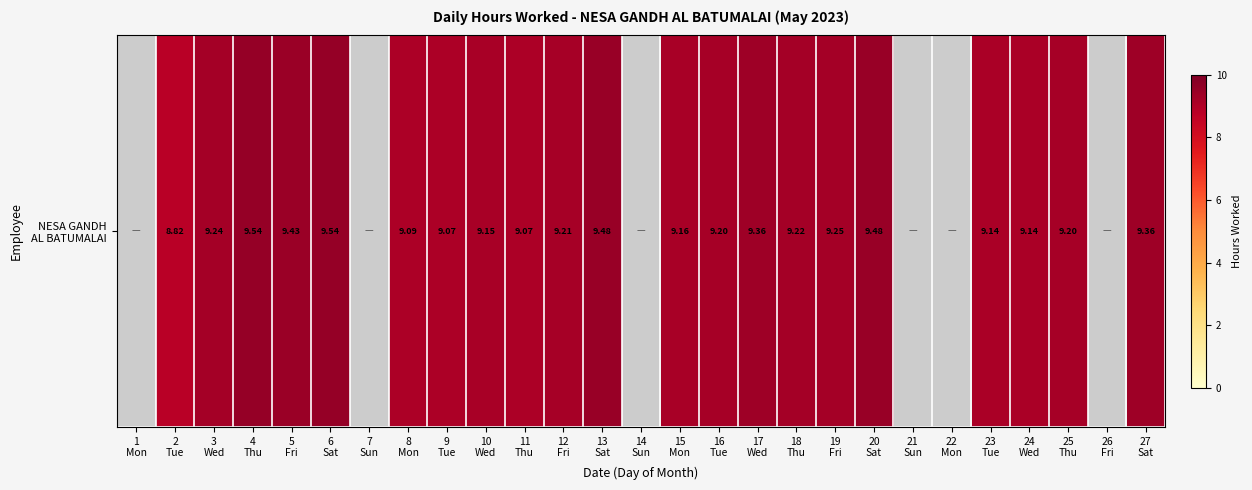

Which has a higher value, 8
Mon or 12
Fri?

12
Fri